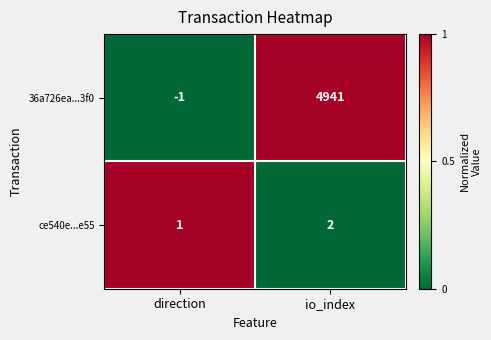

The value of ce540e...e55 at io_index is 2. True or false?

True